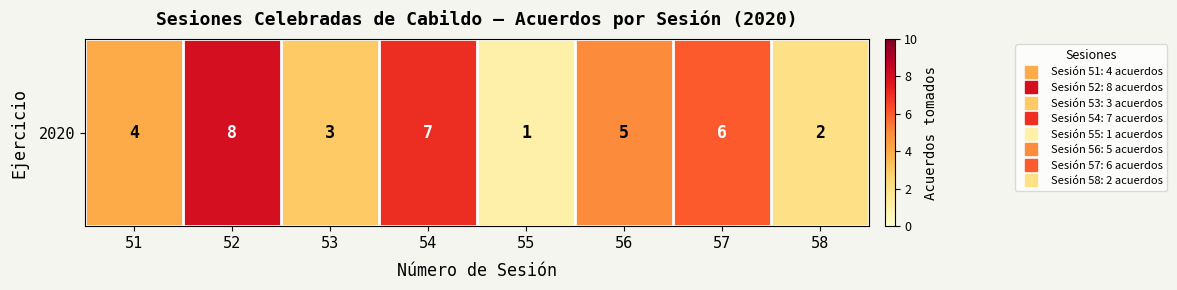

Where is the data nearest to the value 4?

51